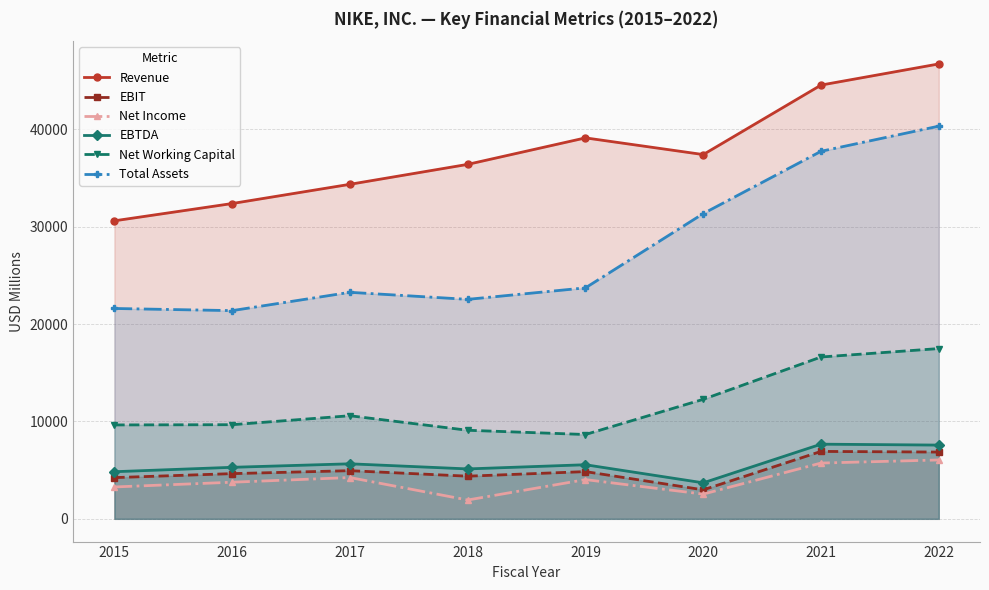

Is it true that Total Assets equals 19604 at 2022?

False